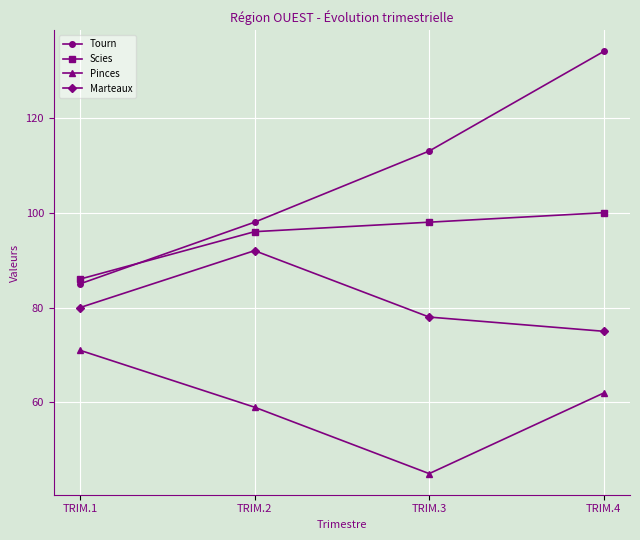

Is the value of Scies at TRIM.1 greater than the value of Marteaux at TRIM.1?

Yes